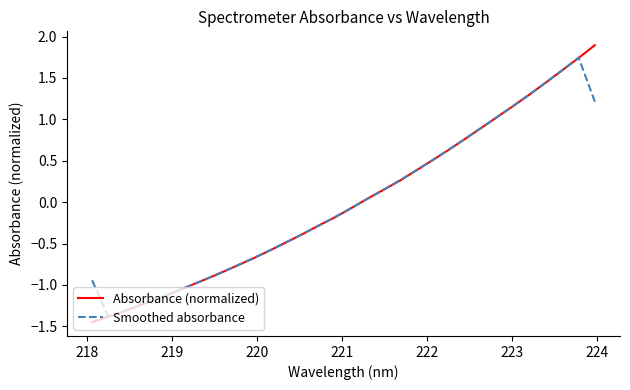

What is the difference between the maximum and minimum values in the Absorbance (normalized) series?

3.3